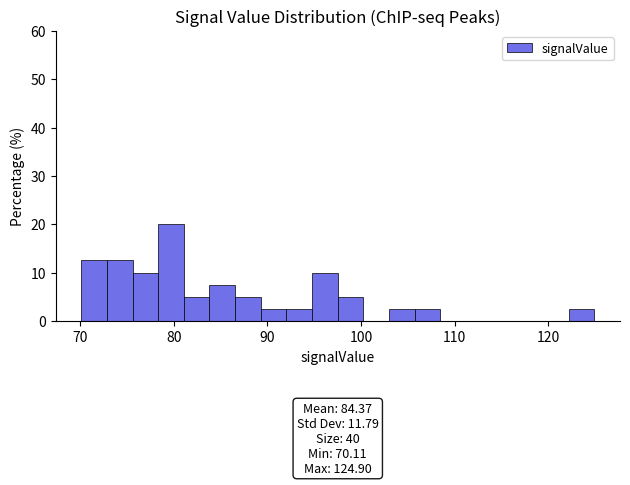

Around what value on the x-axis is the tallest bar? Give the approximate position of its centre, as read against the axis.

80